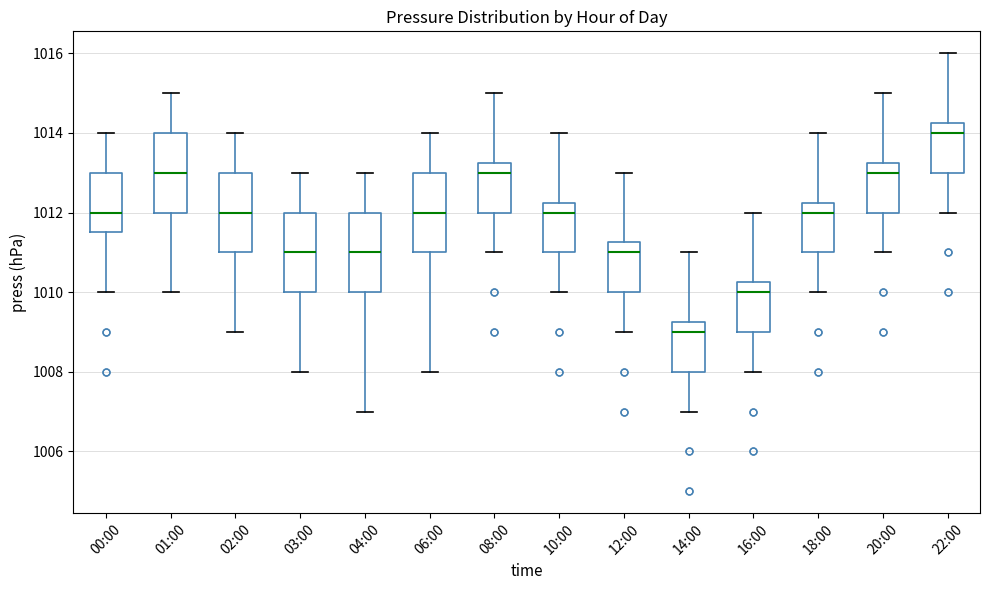

Which box has the highest median line?

22:00